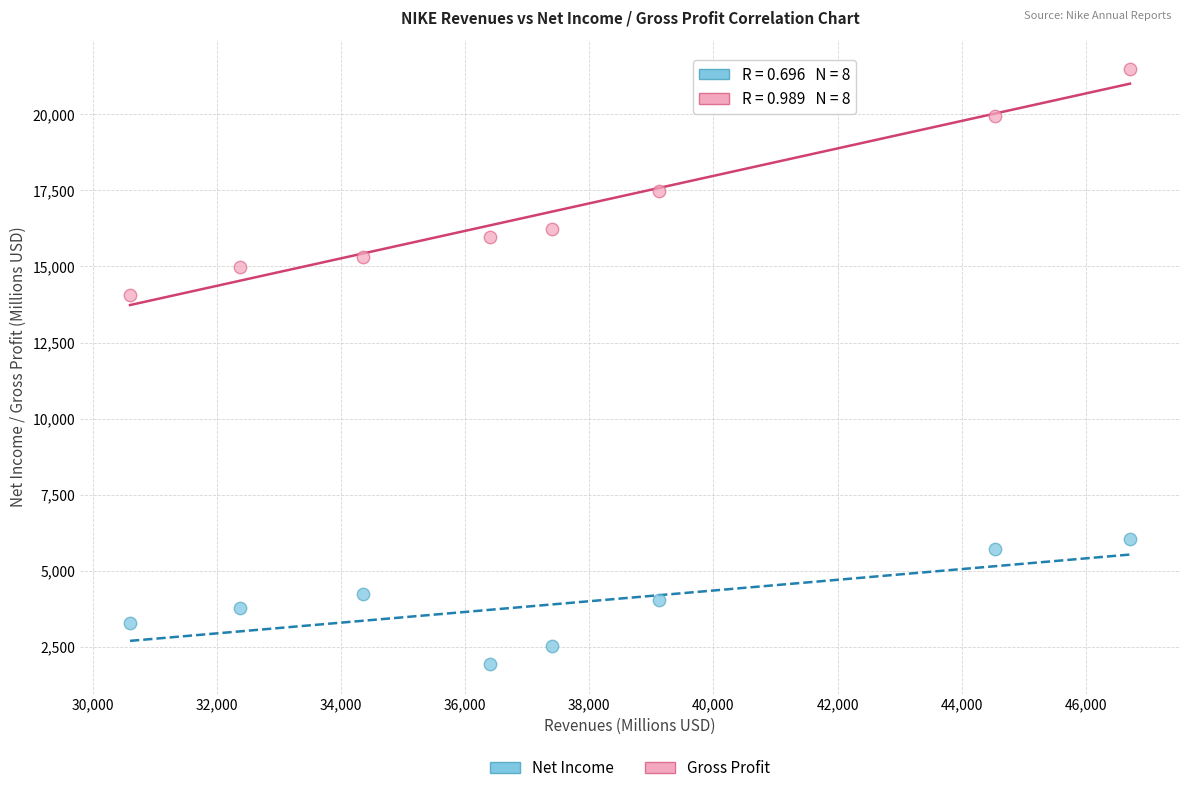

What is the X range (max minus min) for the scatter plot?

16109